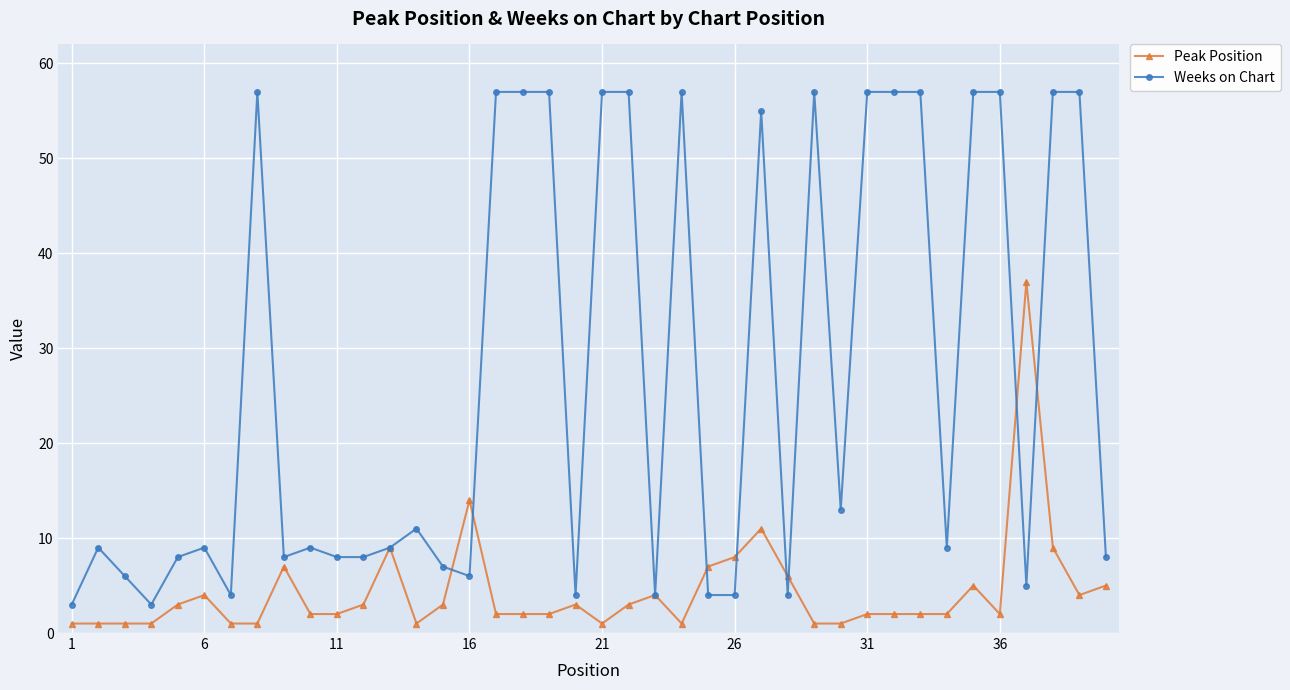

Reading left to right, list all the values displayed in this chart.

Peak Position: 1	1	1	1	3	4	1	1	7	2	2	3	9	1	3	14	2	2	2	3	1	3	4	1	7	8	11	6	1	1	2	2	2	2	5	2	37	9	4	5
Weeks on Chart: 3	9	6	3	8	9	4	57	8	9	8	8	9	11	7	6	57	57	57	4	57	57	4	57	4	4	55	4	57	13	57	57	57	9	57	57	5	57	57	8